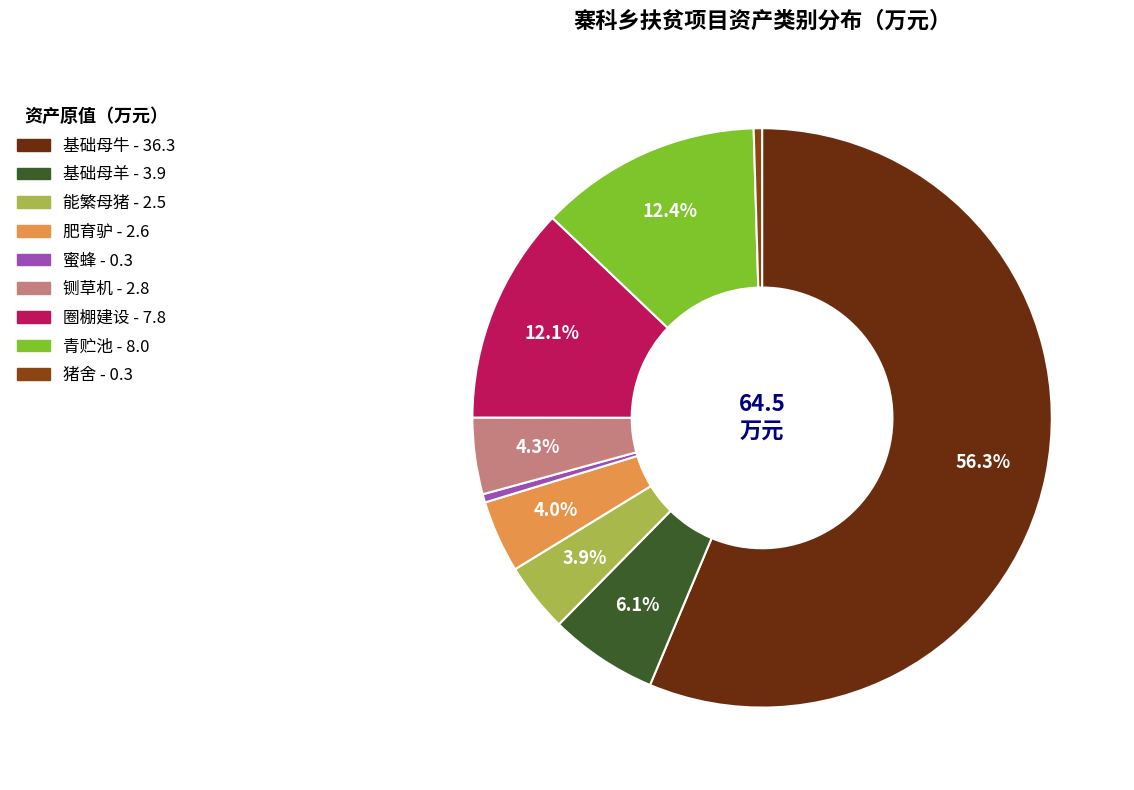

What is the largest slice in the pie chart?

基础母牛